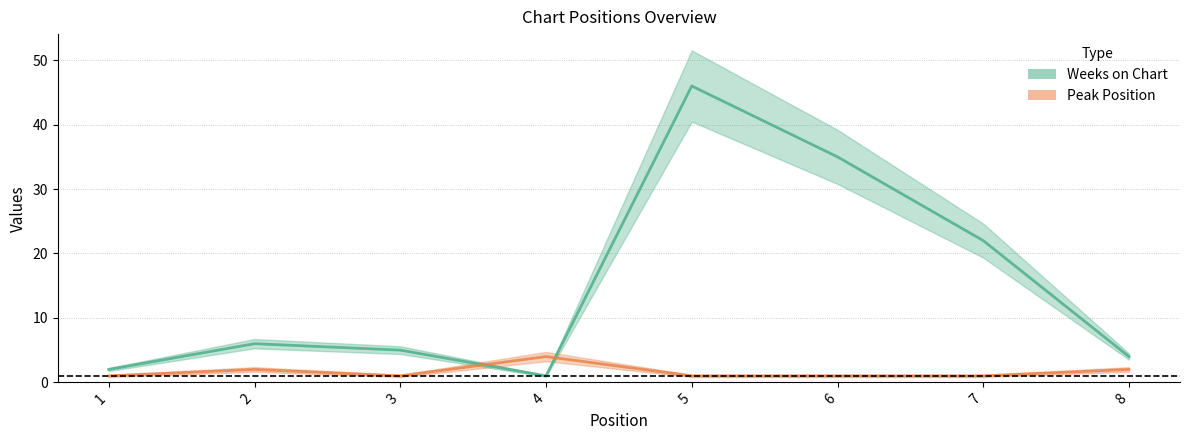

How many times do Weeks on Chart and Peak Position cross each other?

2